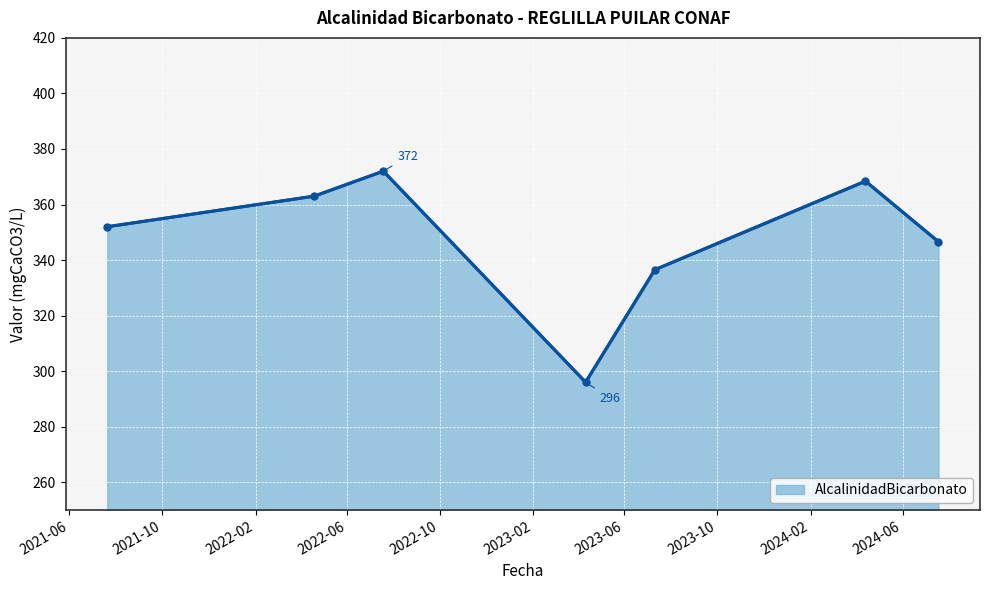

What is the greatest value displayed?

372.0